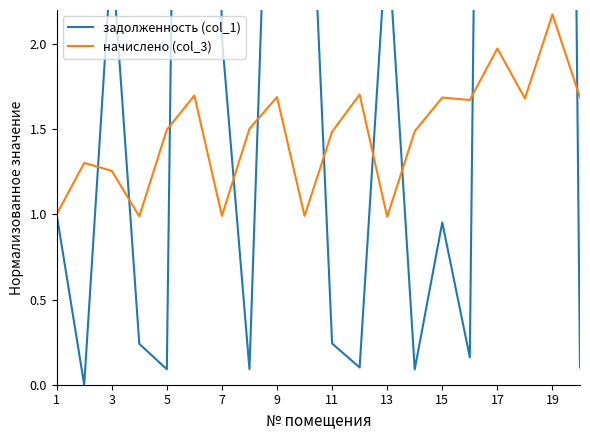

True or false: задолженность (col_1) and начислено (col_3) cross at least once.

True